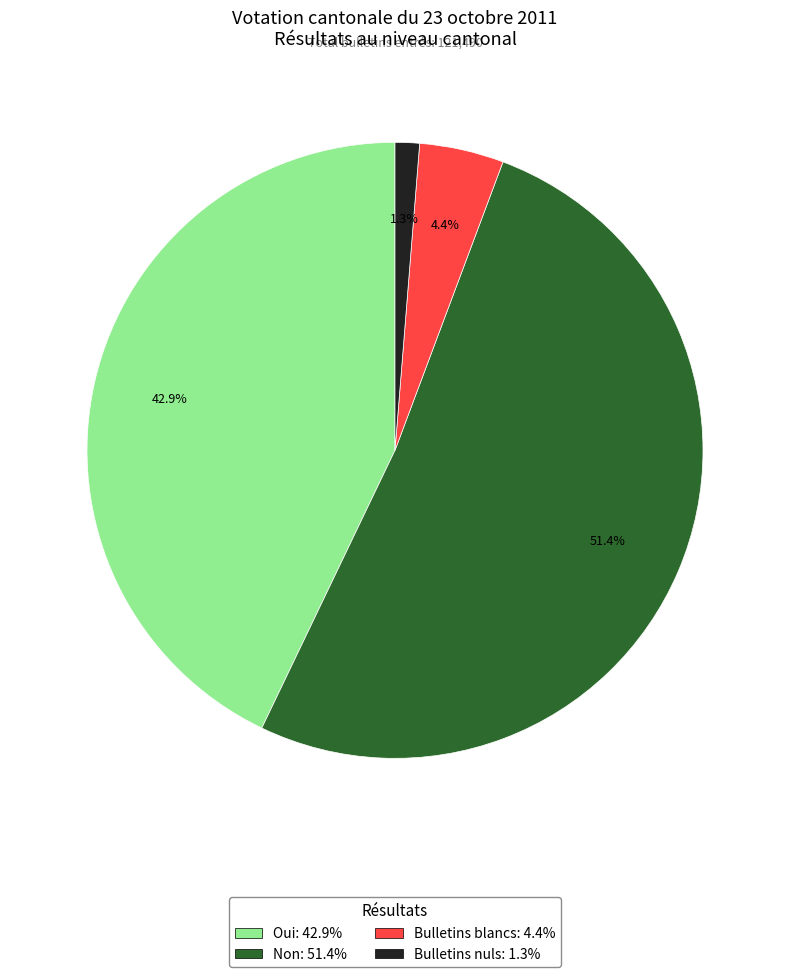

Between Non: 51.4% and Bulletins blancs: 4.4%, which is larger?

Non: 51.4%